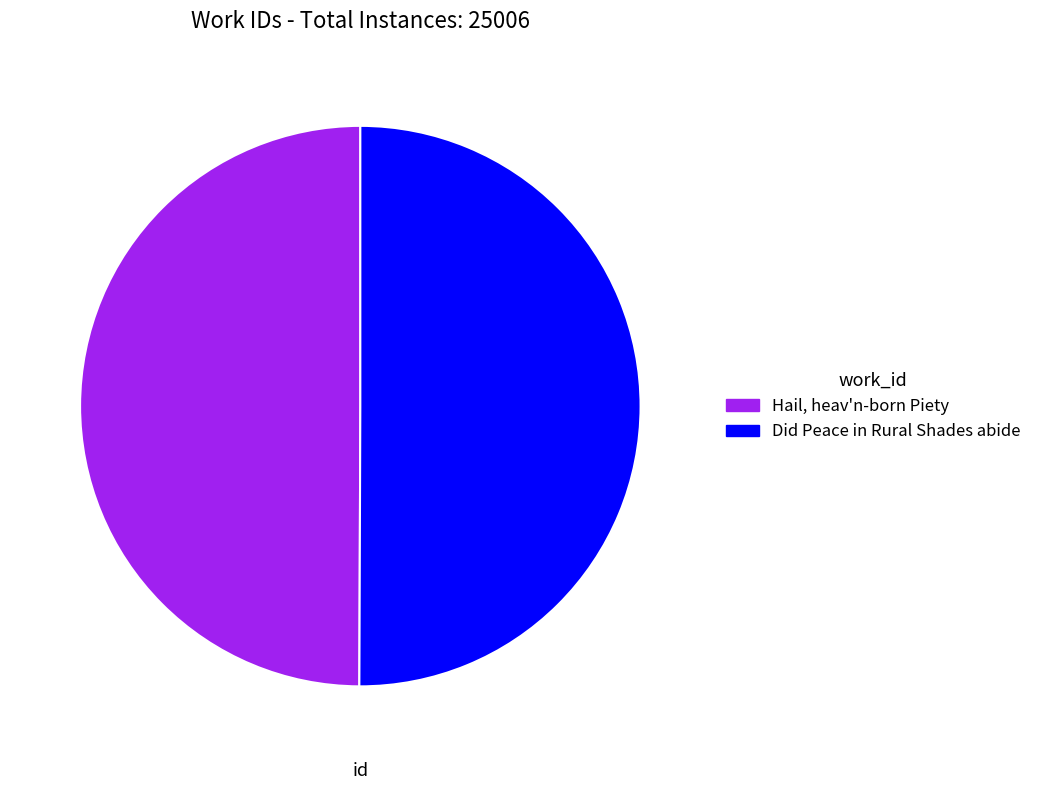

The Hail, heav'n-born Piety slice represents 36% of the pie. True or false?

False